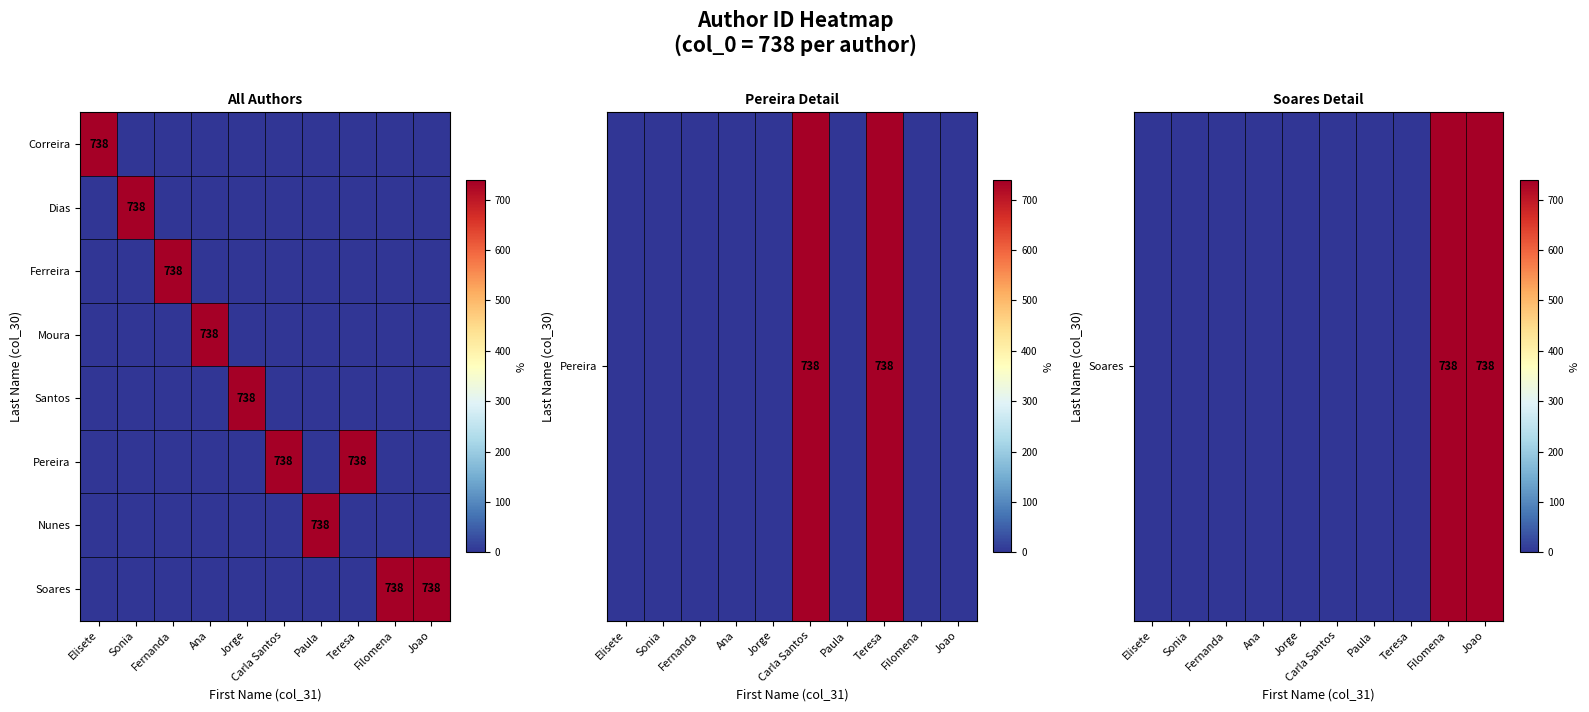

Is it true that Correira equals 299 at Elisete?

False